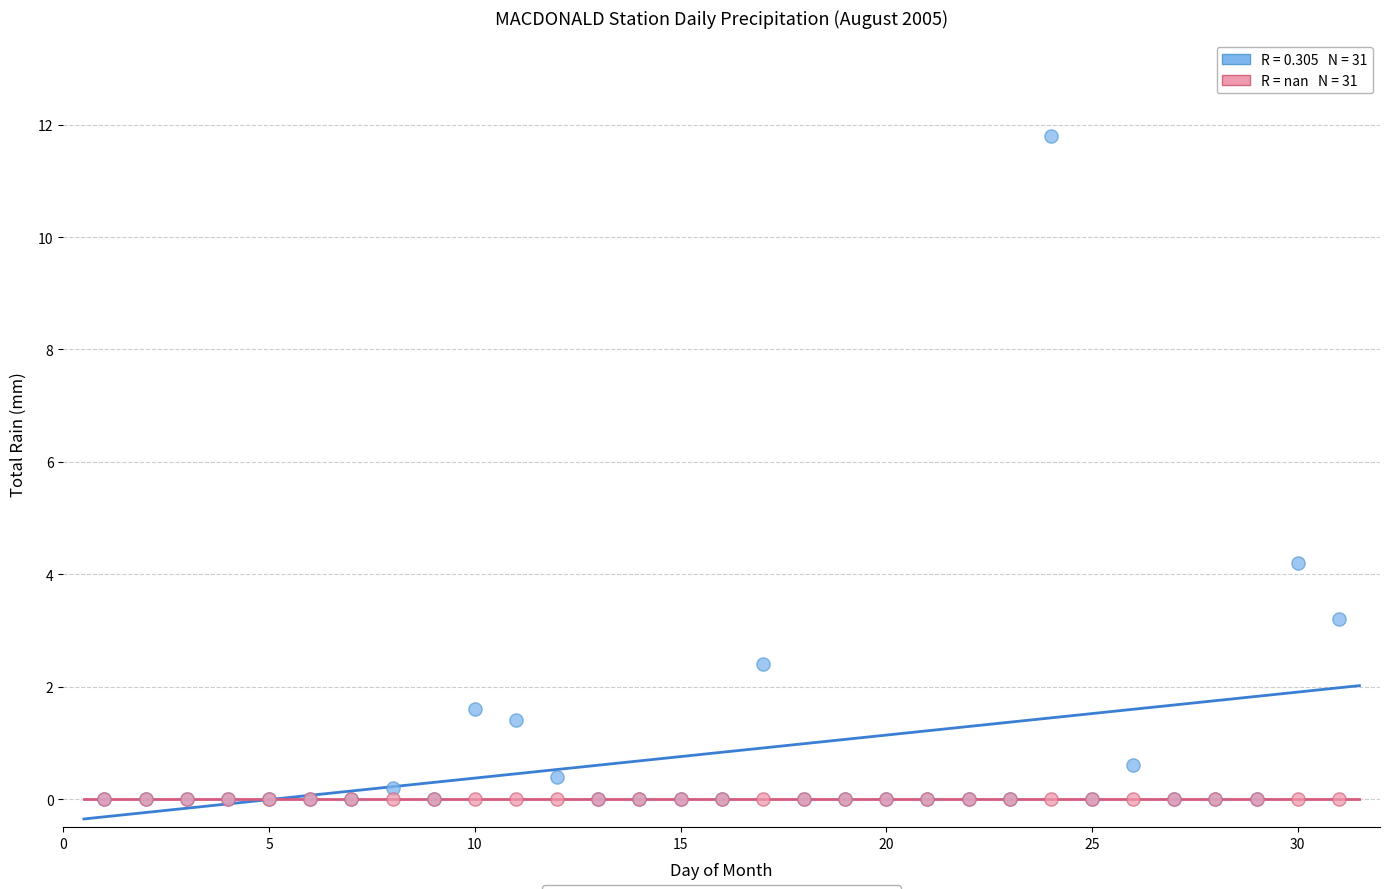

Across all series, what Y value is closest to 5?

4.2